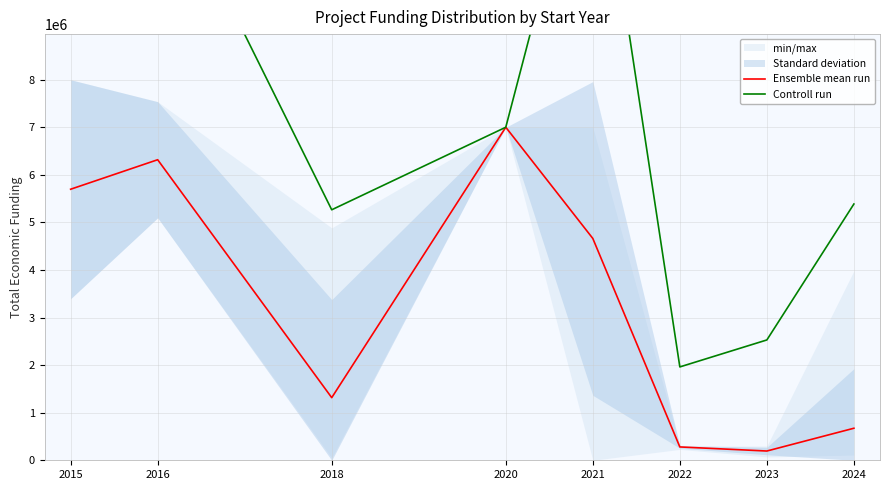

Is the value of Ensemble mean run at 2021 greater than the value of Controll run at 2018?

No